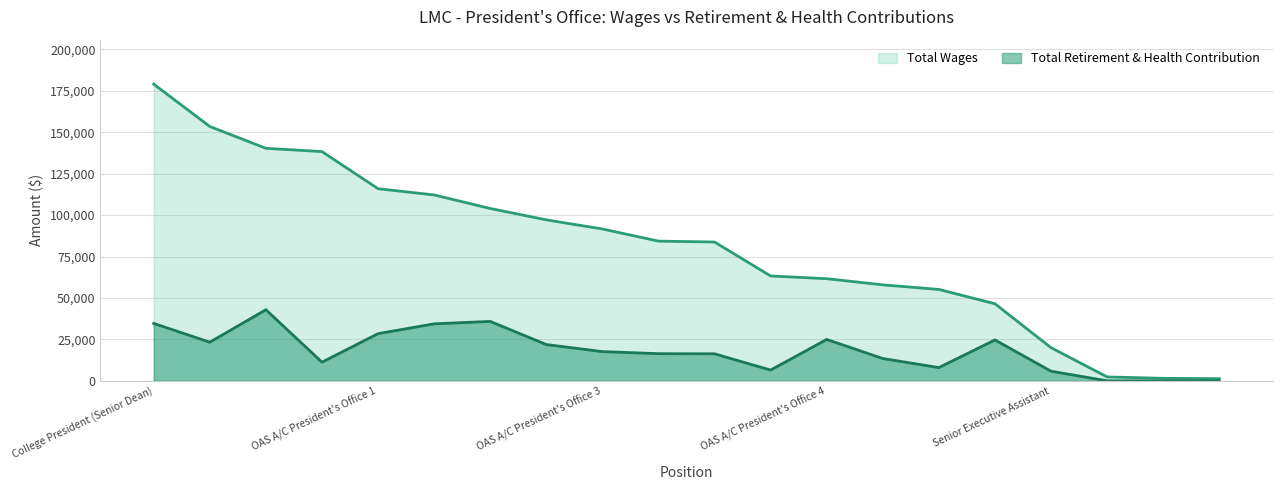

How many data points in Total Wages (line) are above 84293?

9